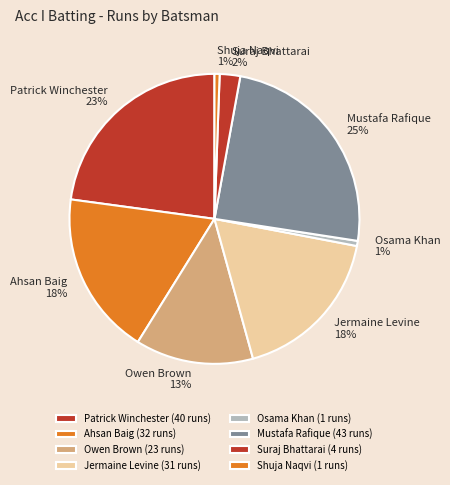

How many segments does this pie chart have?

8